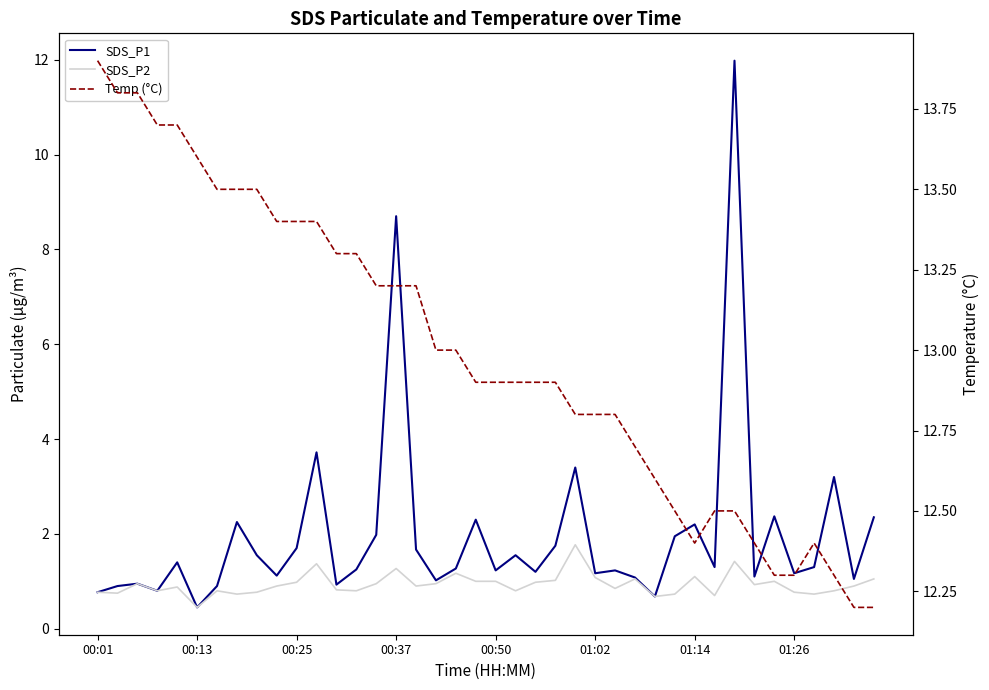

How many values in the SDS_P1 series exceed 1?

32